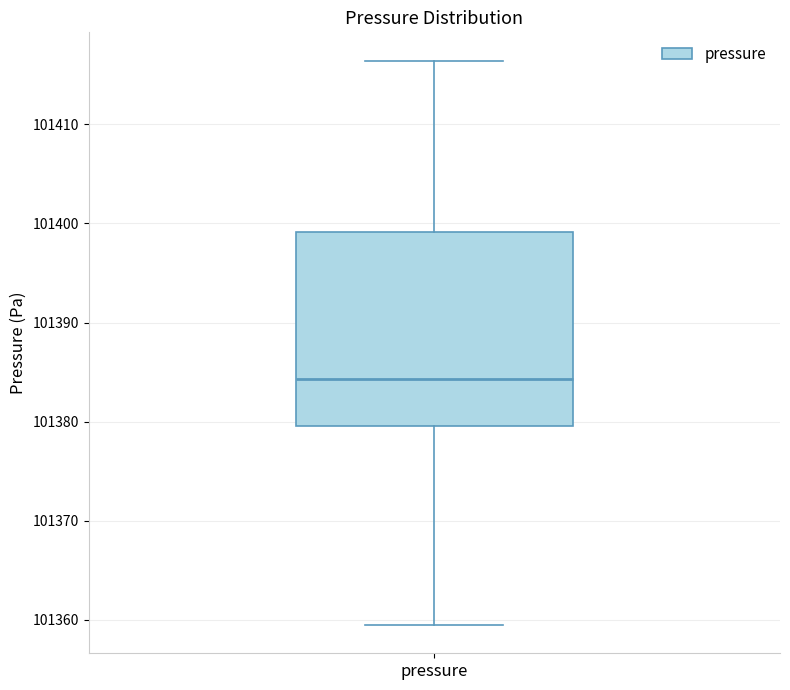

Where is the lower edge of the box for pressure on the y-axis? The values are not printed on the chart, so give them approximately, as read against the axis.

101380